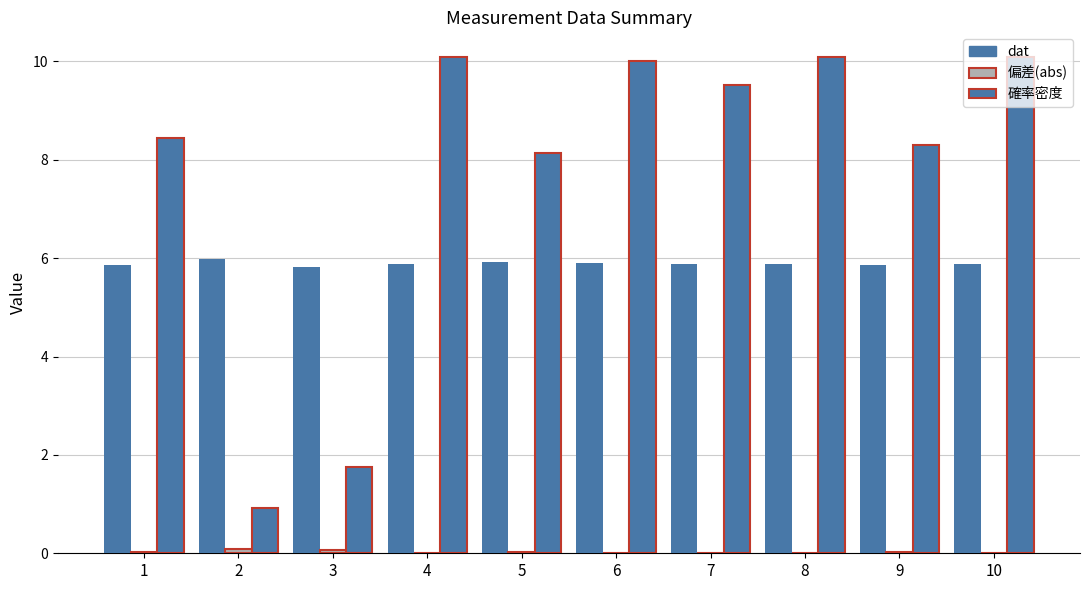

Rank the series by their maximum value, from highest to lowest.

確率密度, dat, 偏差(abs)